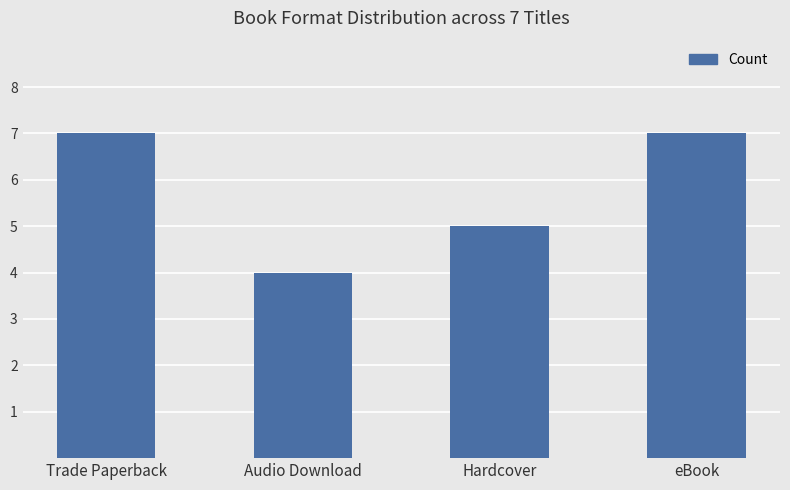

What is the difference between the second highest and minimum values?

3